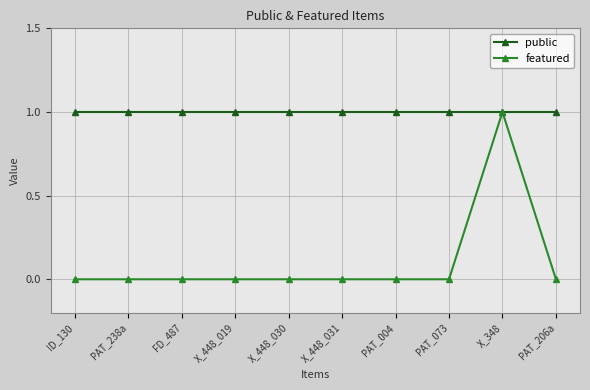

At PAT_073, list the series in order from smallest to largest.

featured, public